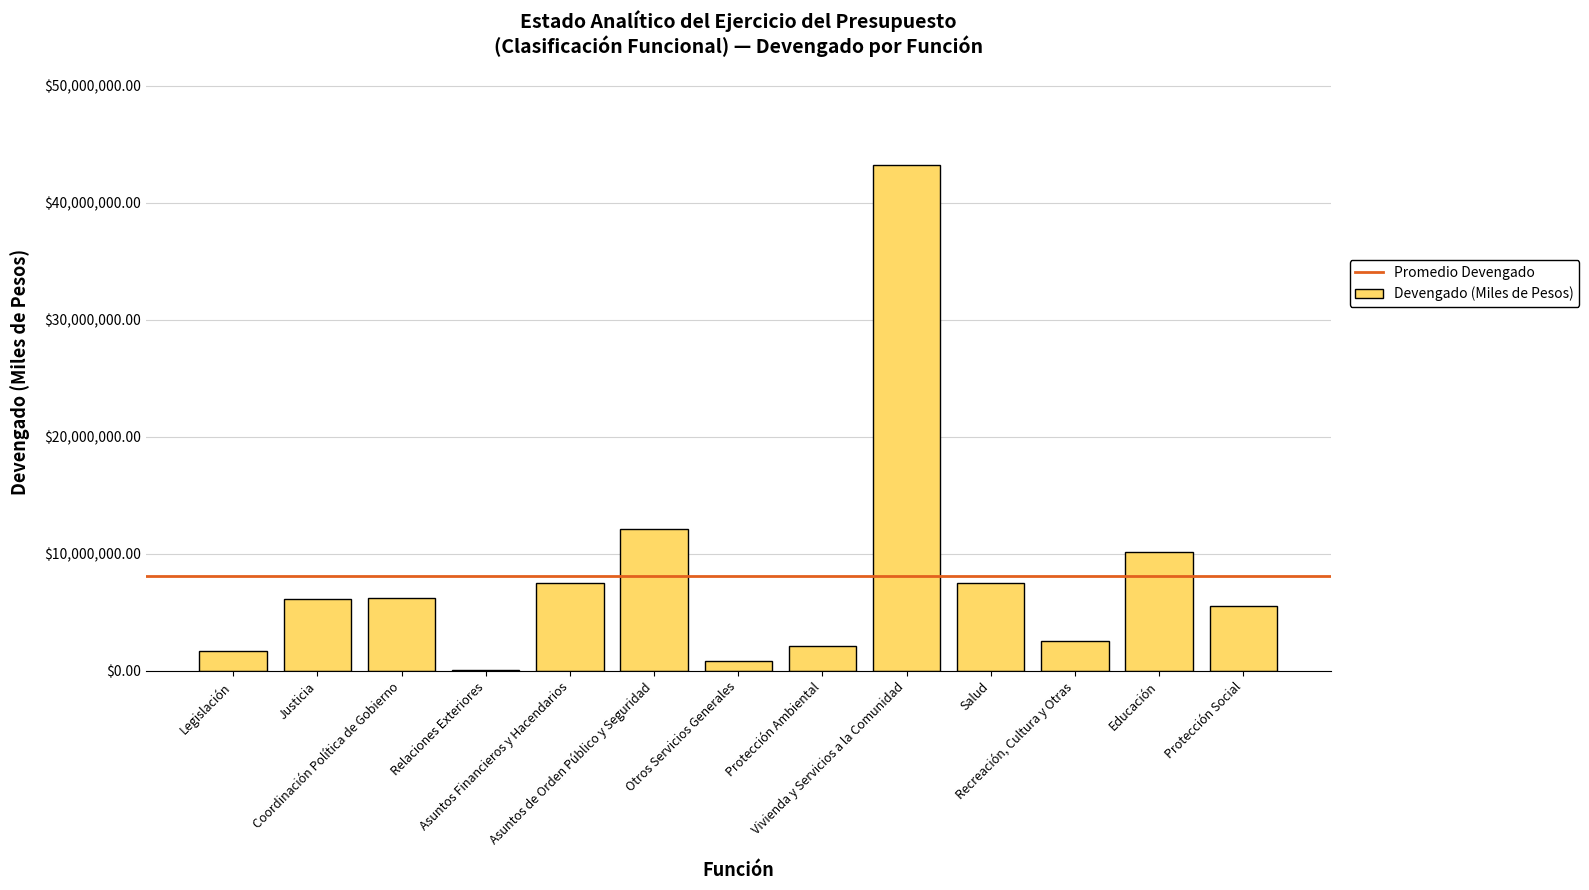

What is the greatest value displayed?

43211771.4